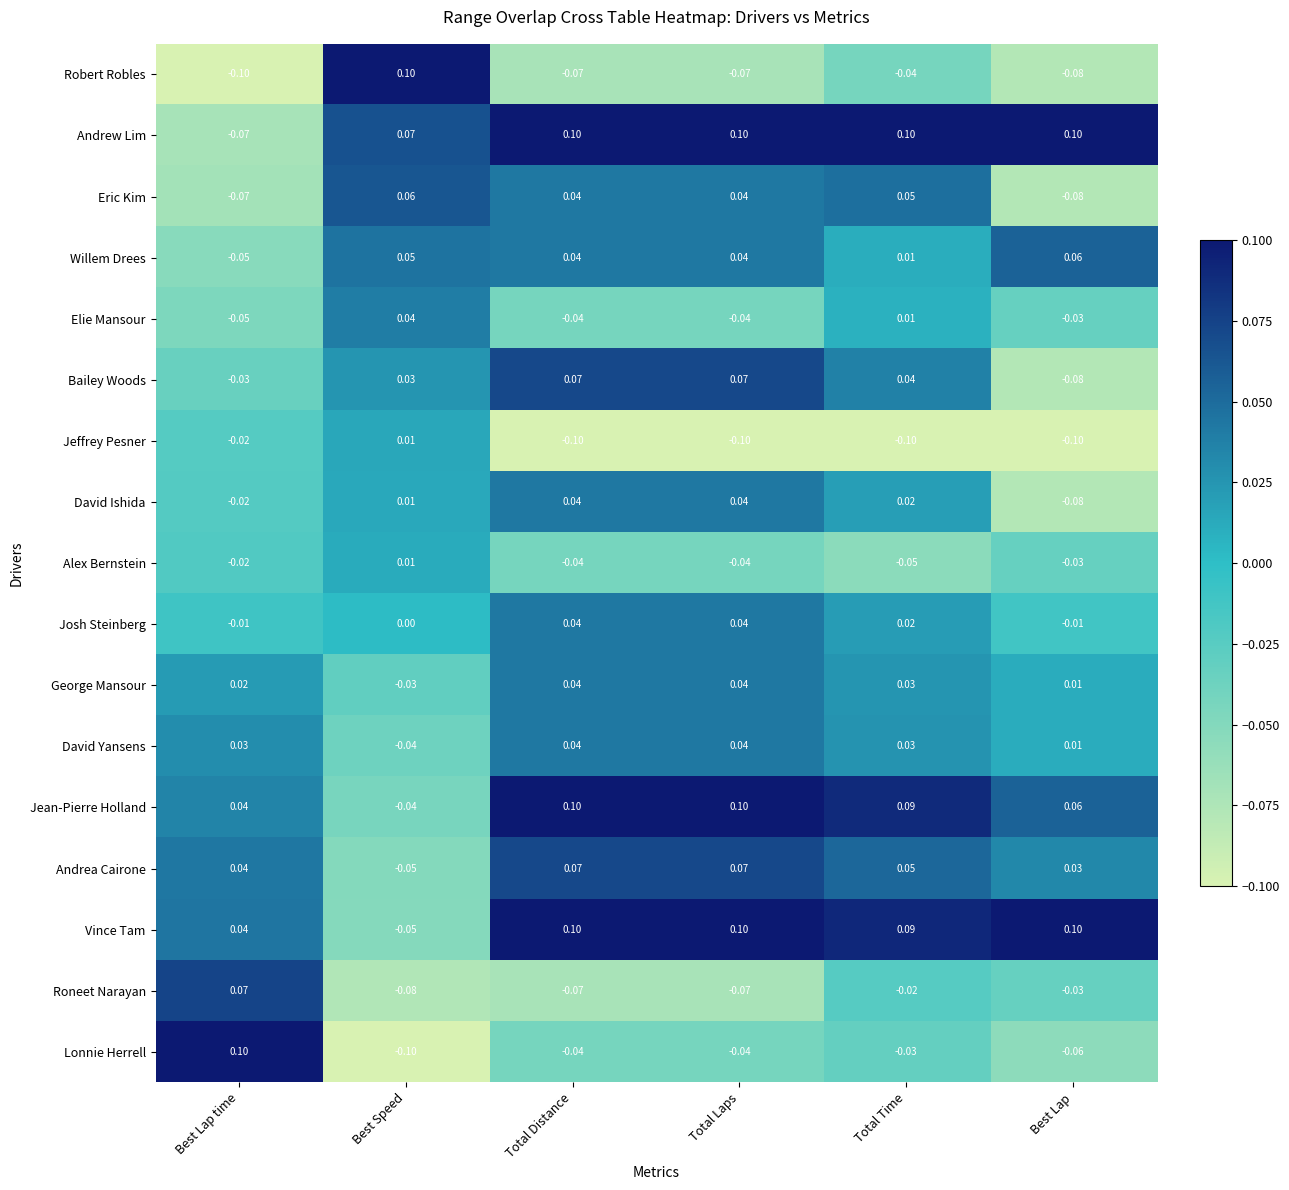

At how many categories does at least one series exceed 0?

6